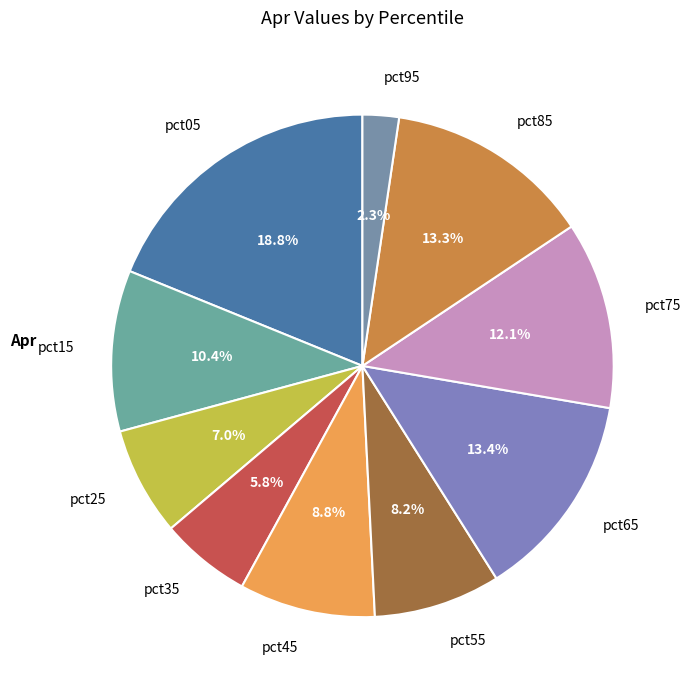

Which category has the smallest portion of the pie?

pct95